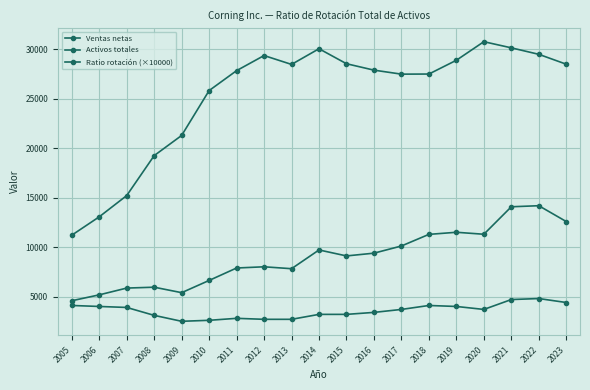

Is it true that Activos totales equals 27899.0 at 2016?

True